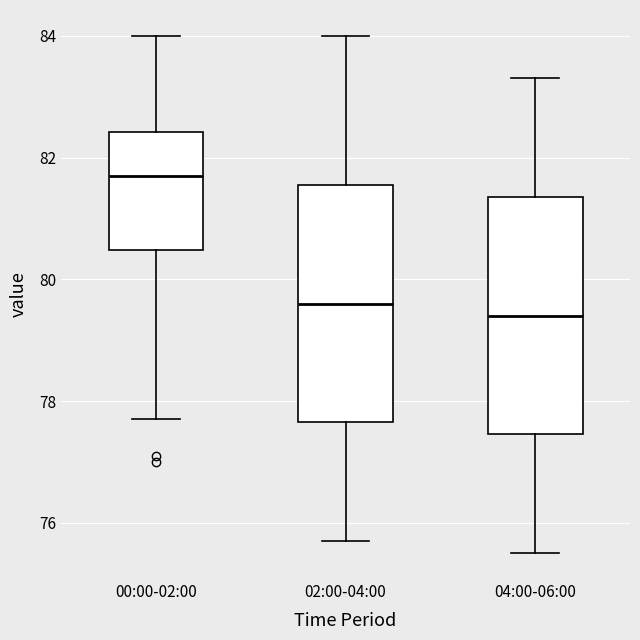

Reading left to right, read every box against the y-axis: the position of its median line, the range the box covers, and the ends of its whiskers. The values are not printed on the chart, so give them approximately, as read against the axis.

00:00-02:00: median 81.8, box 80.4 to 82.4, whiskers 77.8 to 84.0
02:00-04:00: median 79.6, box 77.6 to 81.6, whiskers 75.8 to 84.0
04:00-06:00: median 79.4, box 77.4 to 81.4, whiskers 75.6 to 83.4